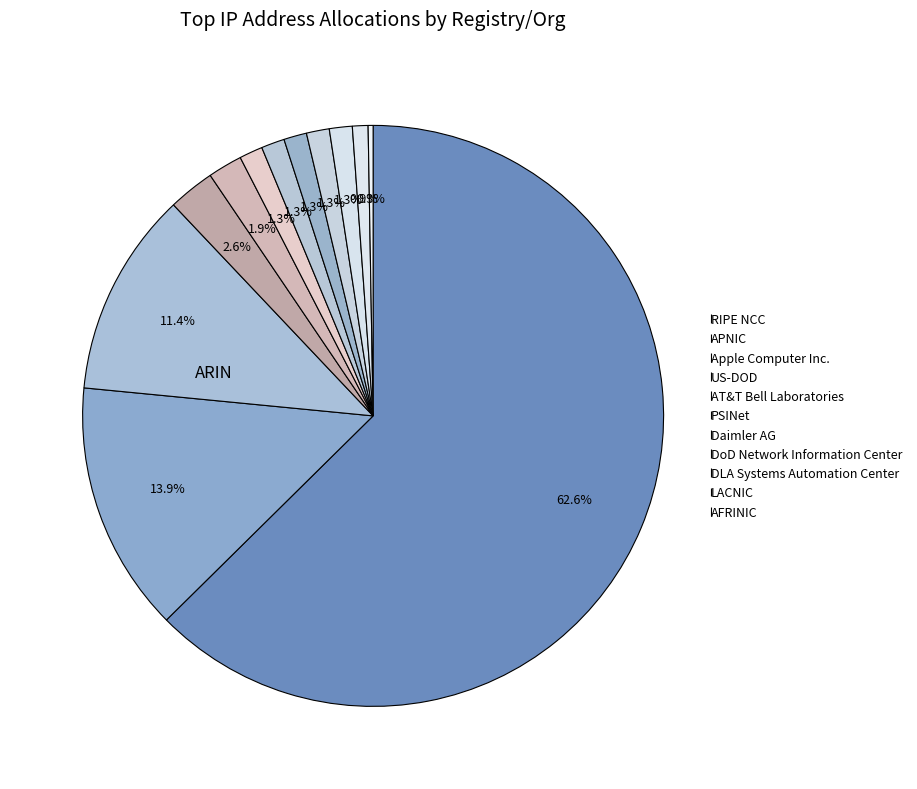

What is the smallest slice in the pie chart?

AFRINIC